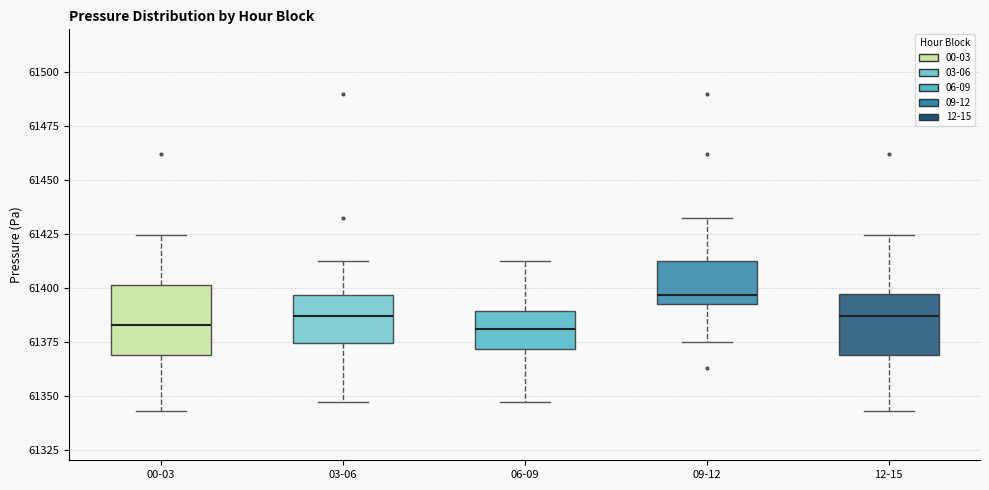

Reading left to right, read every box against the y-axis: the position of its median line, the range the box covers, and the ends of its whiskers. The values are not printed on the chart, so give them approximately, as read against the axis.

00-03: median 61385, box 61370 to 61400, whiskers 61345 to 61425
03-06: median 61385, box 61375 to 61395, whiskers 61345 to 61415
06-09: median 61380, box 61370 to 61390, whiskers 61345 to 61415
09-12: median 61395 (just above the box's lower edge), box 61395 to 61415, whiskers 61375 to 61430
12-15: median 61385, box 61370 to 61395, whiskers 61345 to 61425